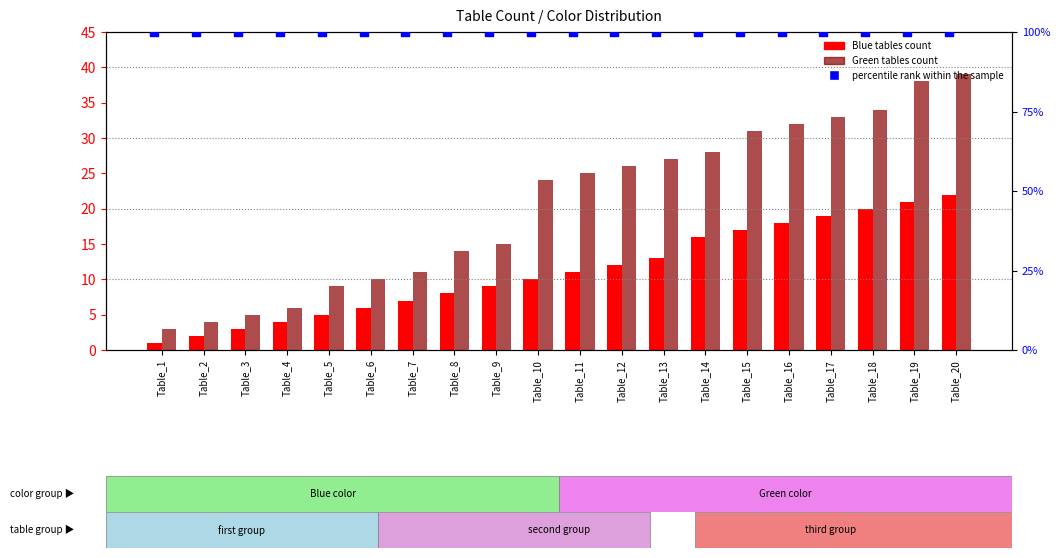

Which series contains the highest Y value?

percentile rank within the sample